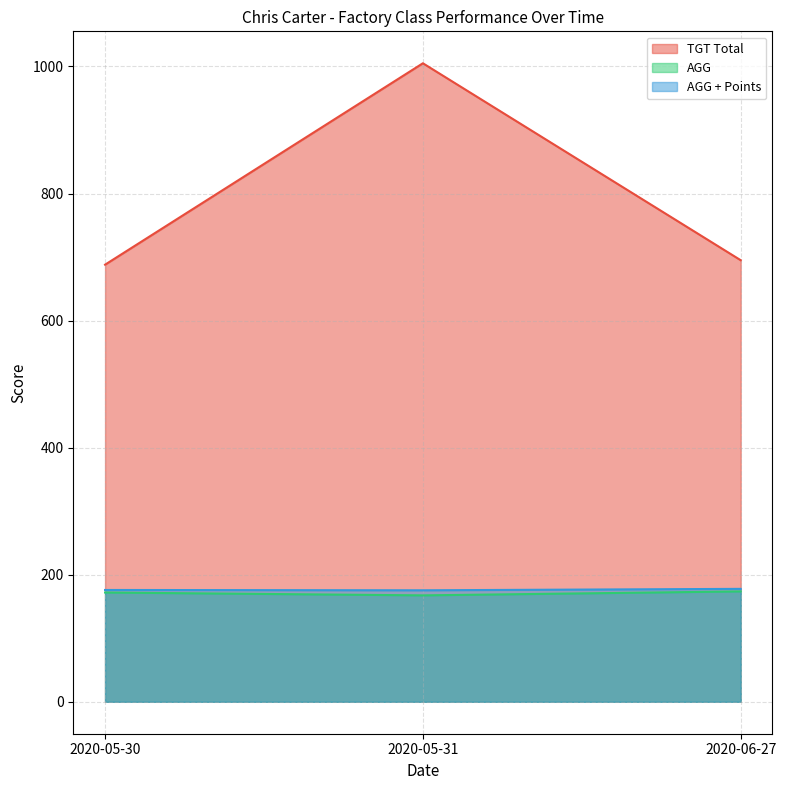

Reading left to right, extract all data points from this chart.

TGT Total: 2020-05-30=688.0	2020-05-31=1005.0	2020-06-27=695.0
AGG: 2020-05-30=172.0	2020-05-31=167.5	2020-06-27=173.8
AGG + Points: 2020-05-30=176.0	2020-05-31=175.5	2020-06-27=177.8